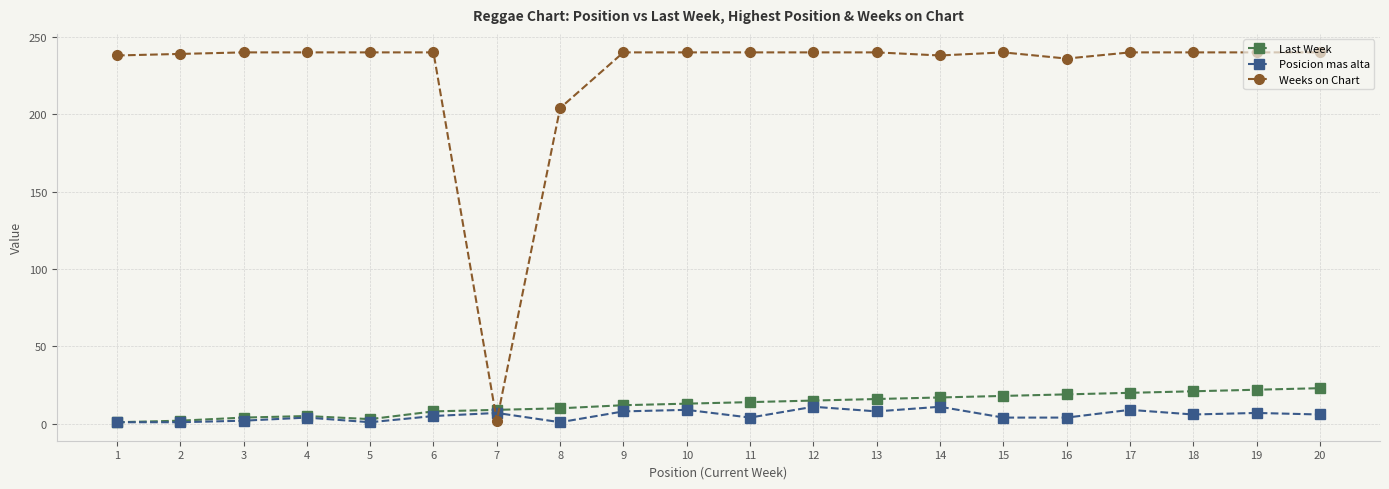

Is this an area chart (filled region under the line)?

No